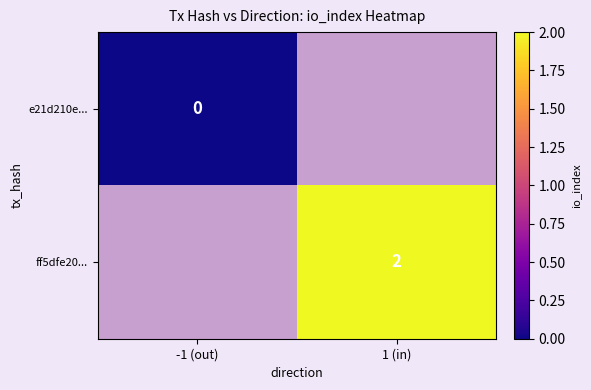

The value of ff5dfe20... at 1 (in) is 0.5. True or false?

False